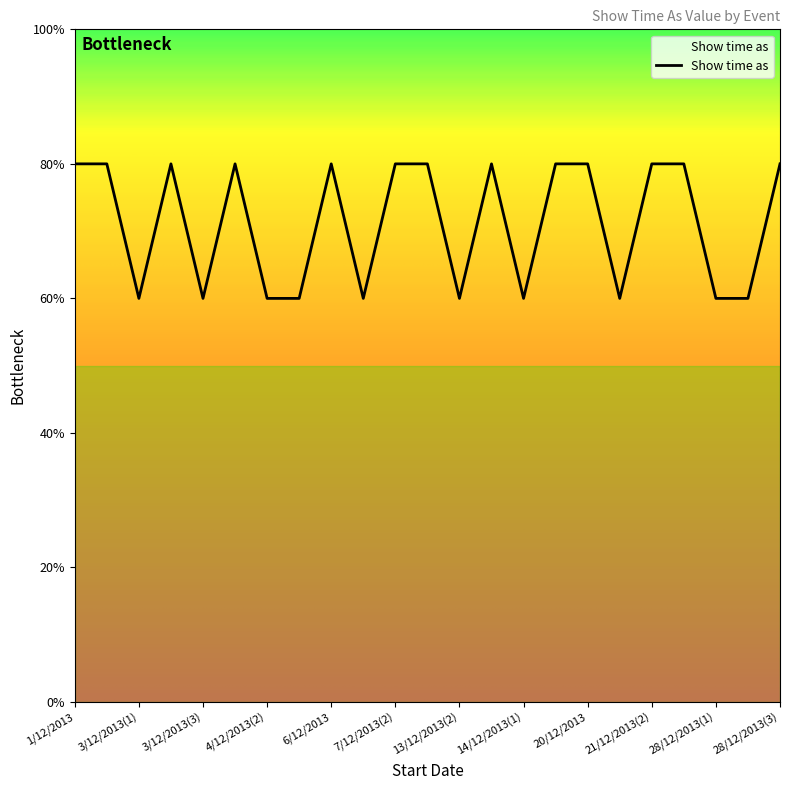

Does the chart have visible grid lines?

No